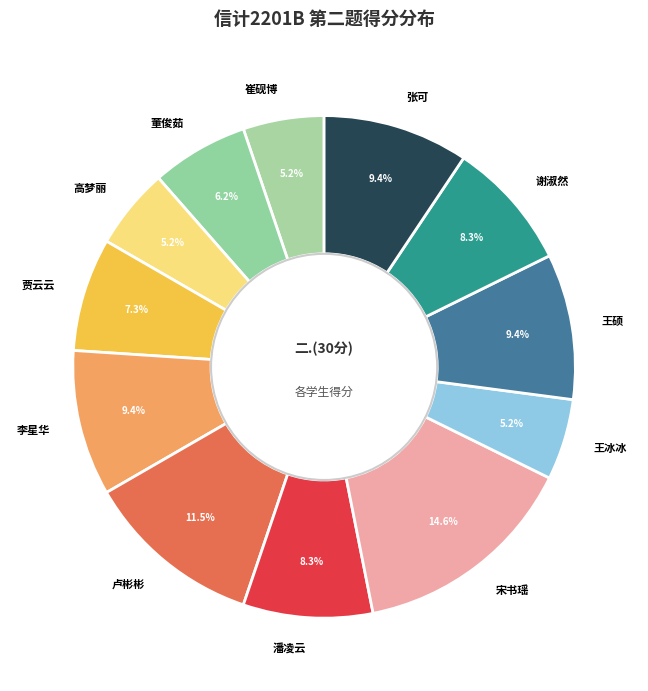

Which slice is the largest?

宋书瑶